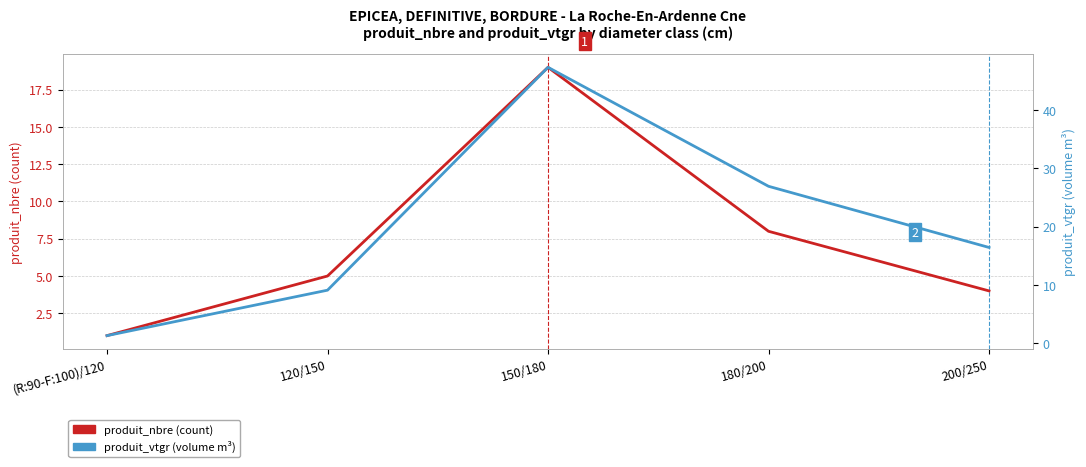

What are all the series names shown in the legend?

produit_nbre (count), produit_vtgr (volume m³)